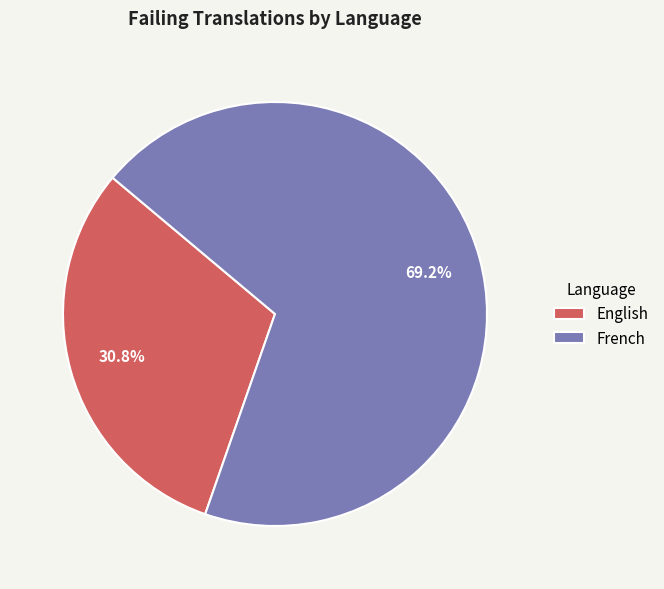

Count the number of slices in the pie.

2